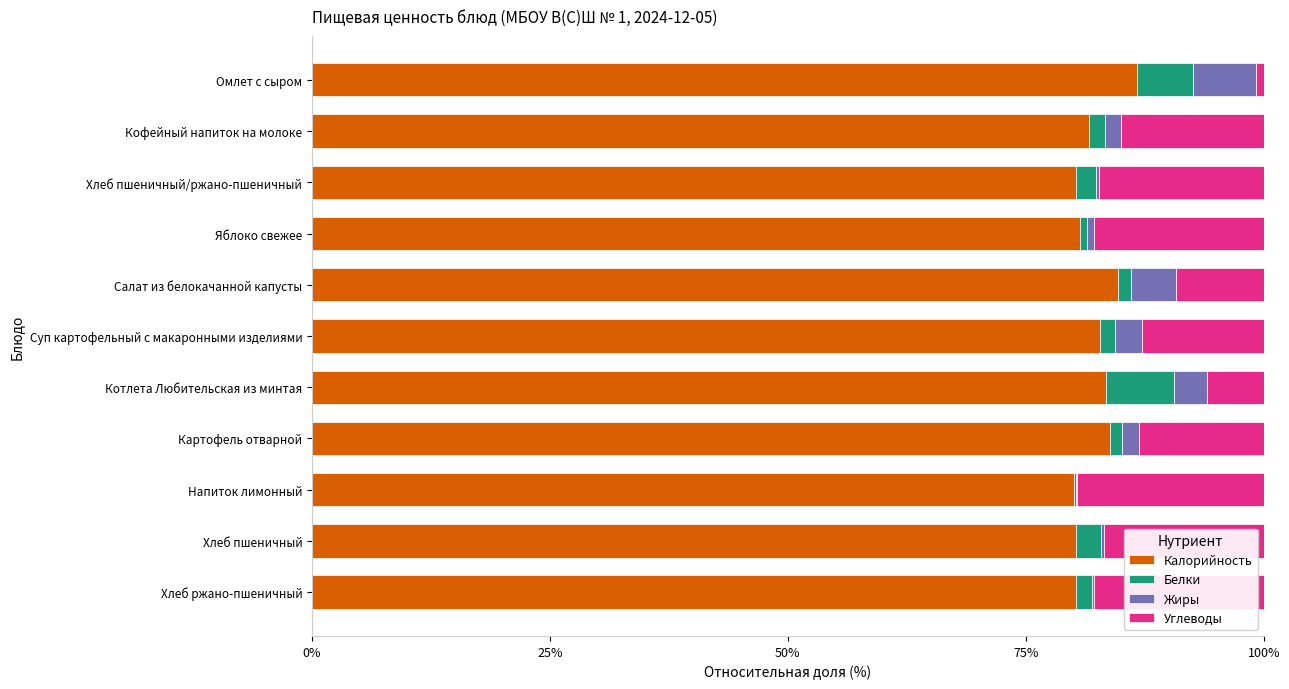

At which label does Калорийность reach its peak?

Омлет с сыром